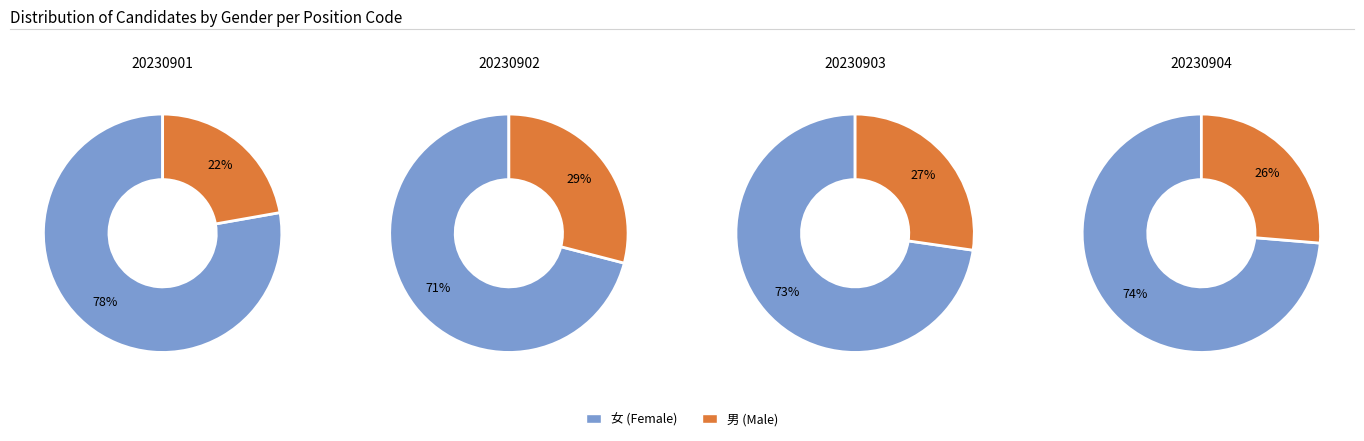

Does 男 represent more than half of the total?

No